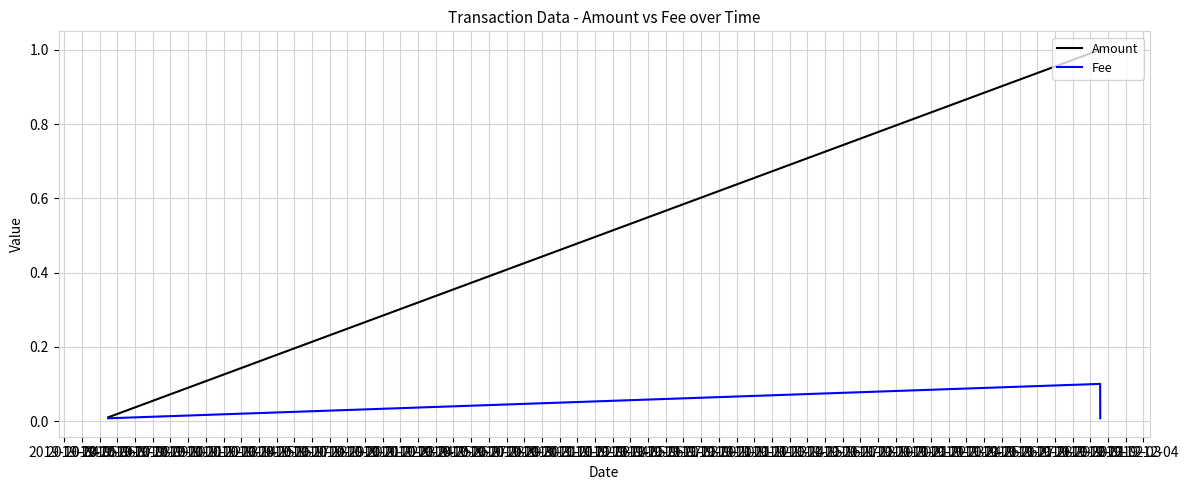

List the series in order of their peak value, lowest first.

Fee, Amount